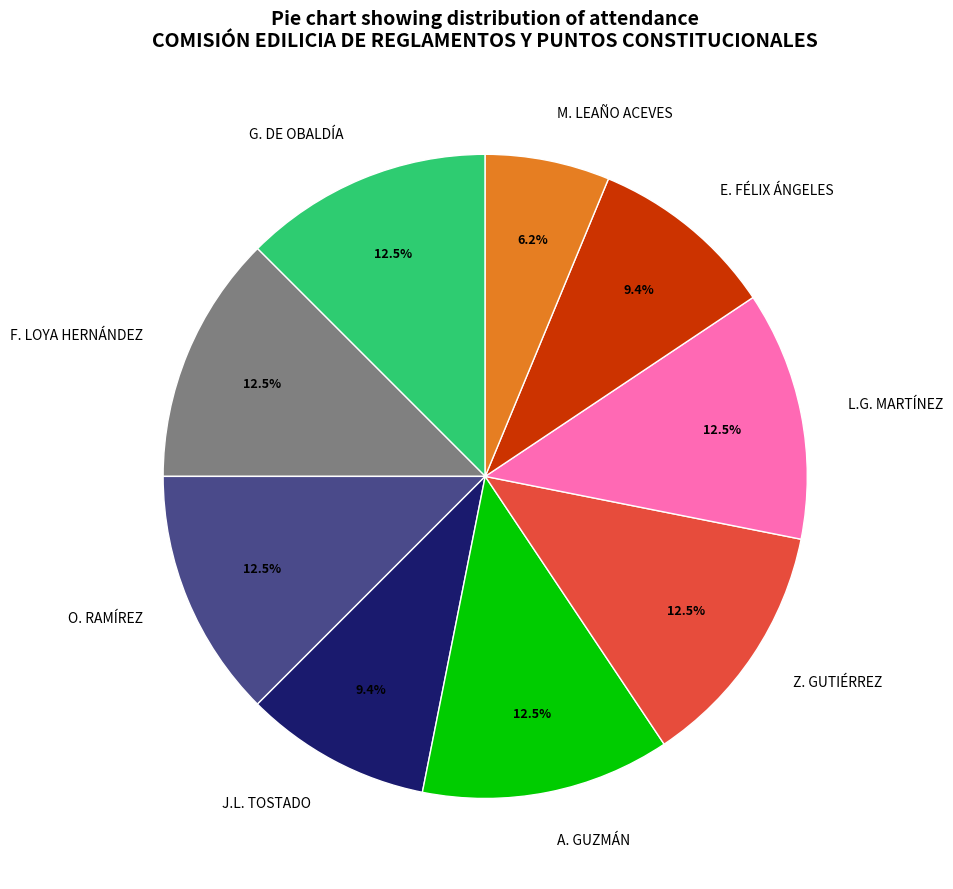

Approximately how many times larger is the value at Z. GUTIÉRREZ compared to F. LOYA HERNÁNDEZ?

1.0